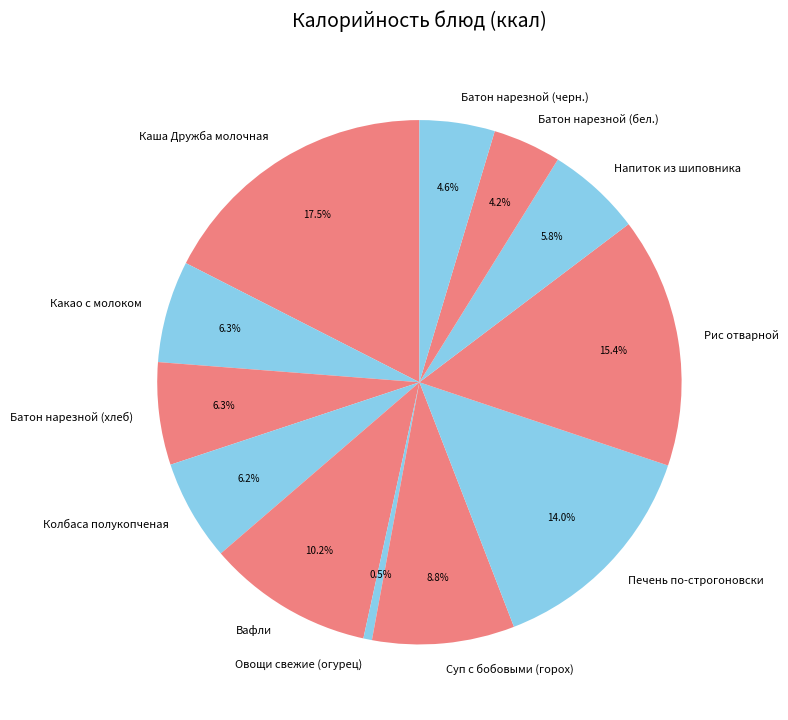

How many slices are in this pie chart?

12